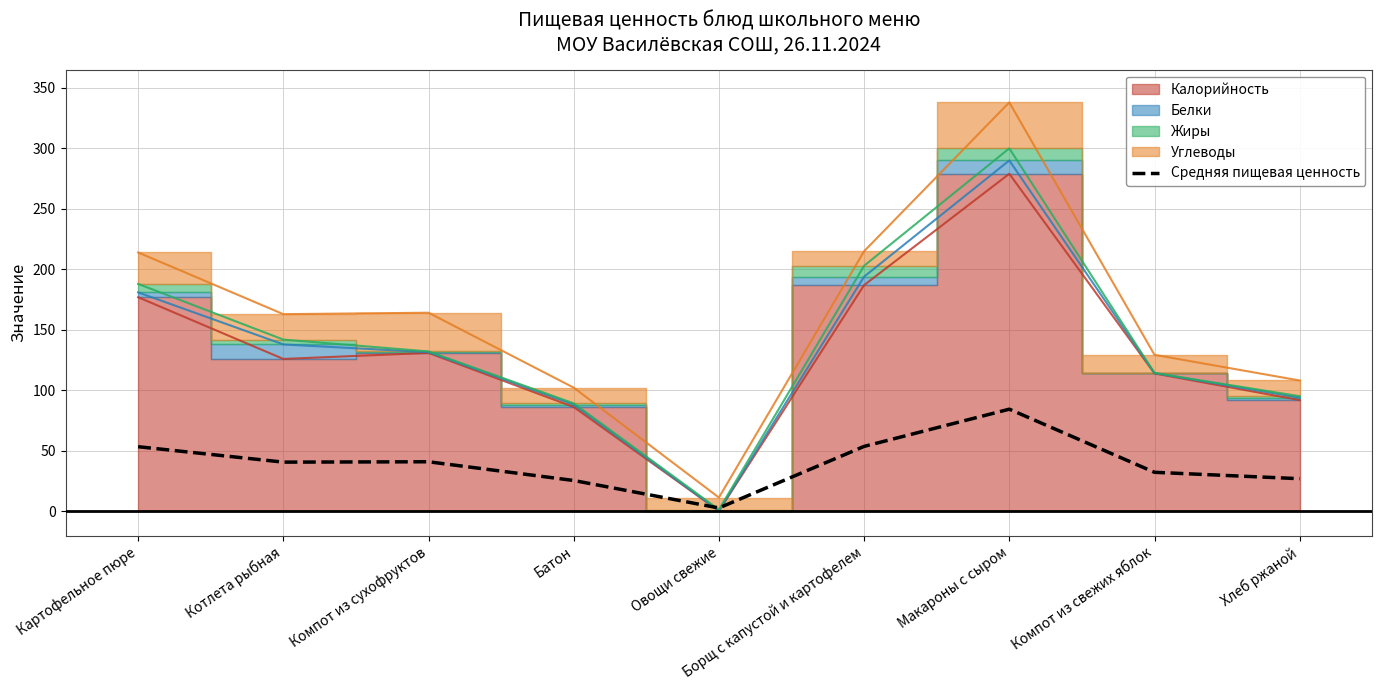

How many interior local valleys (lower than both neighbors) does the data have?

2